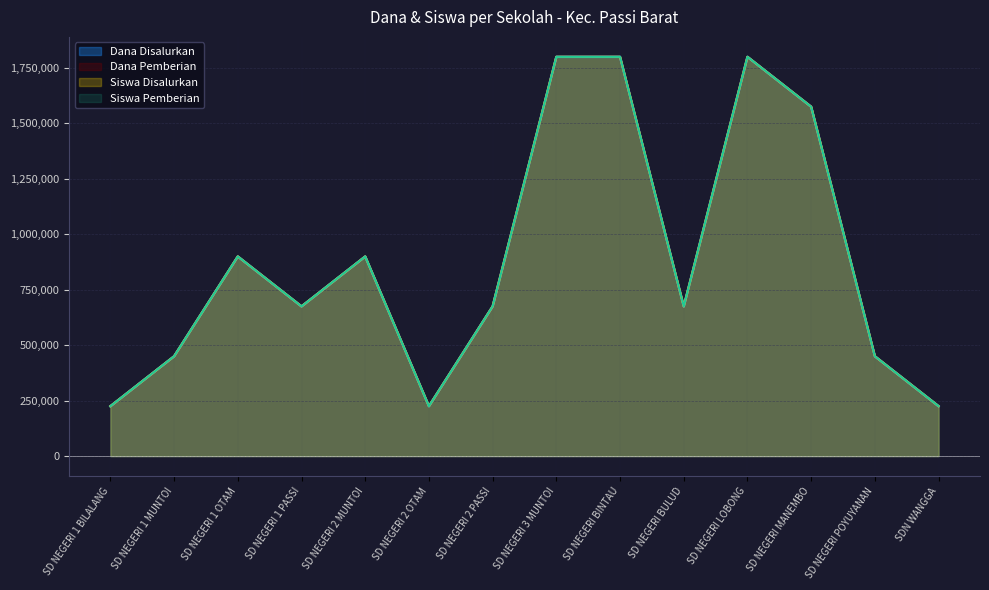

The value of Dana Disalurkan at SD NEGERI 1 BILALANG is 387235. True or false?

False